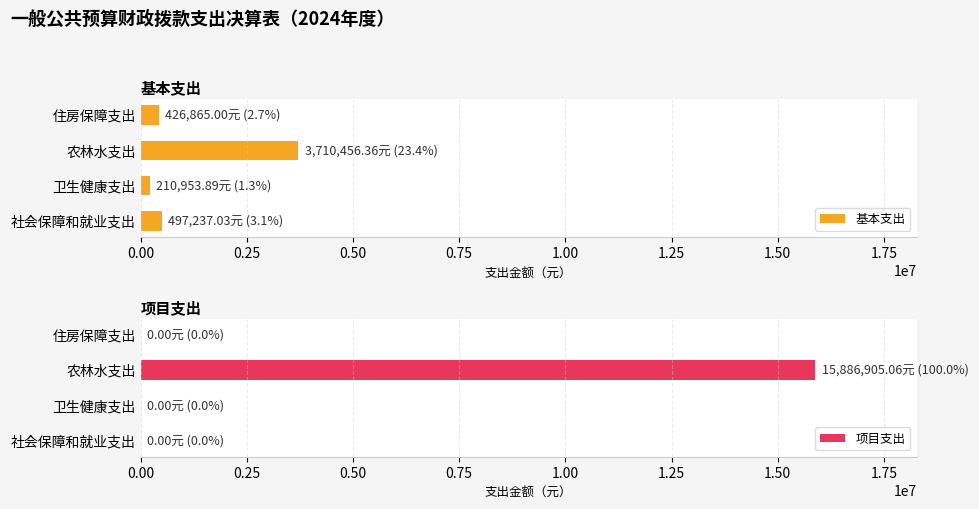

What is the difference between the second highest and second lowest values in the 基本支出 series?

70372.0